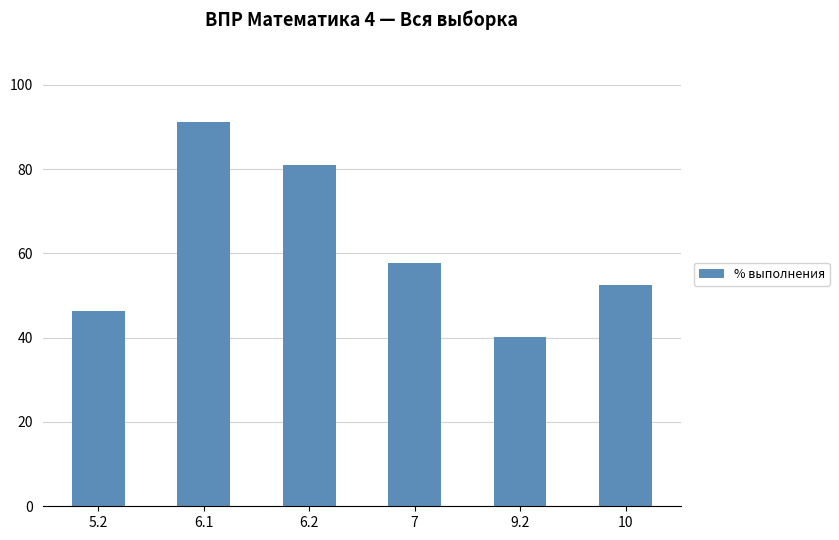

What is the sum of all values?

369.0